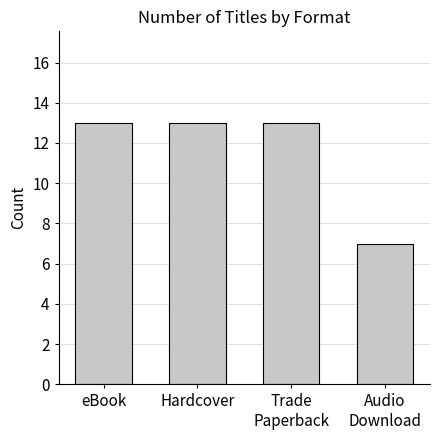

What is the value of the 1st bar from the left?

13